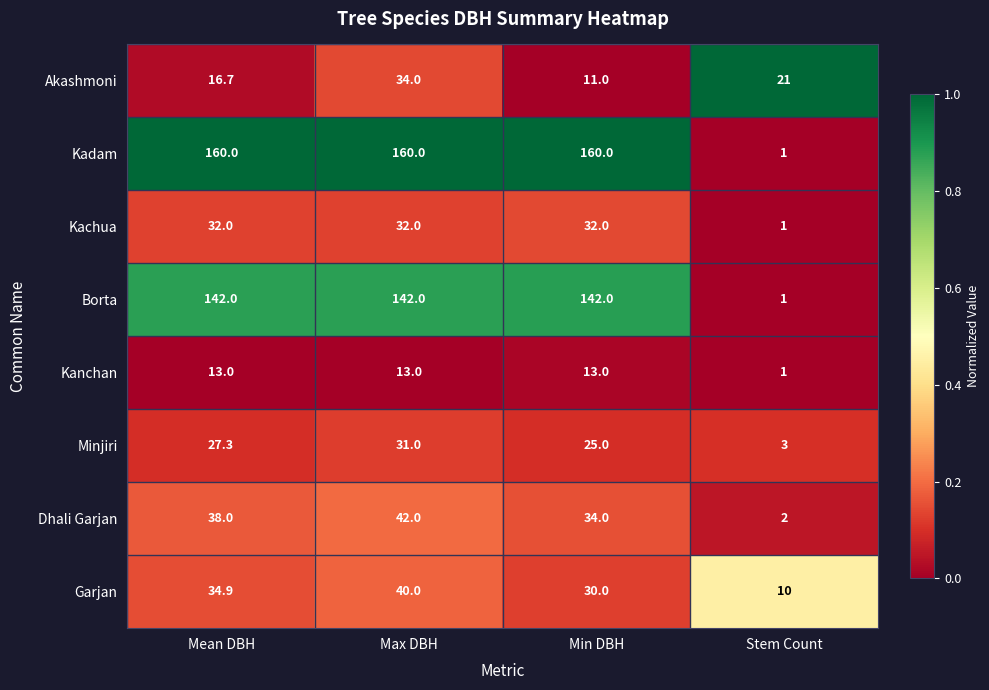

List the series in order of their peak value, lowest first.

Kanchan, Minjiri, Kachua, Akashmoni, Garjan, Dhali Garjan, Borta, Kadam